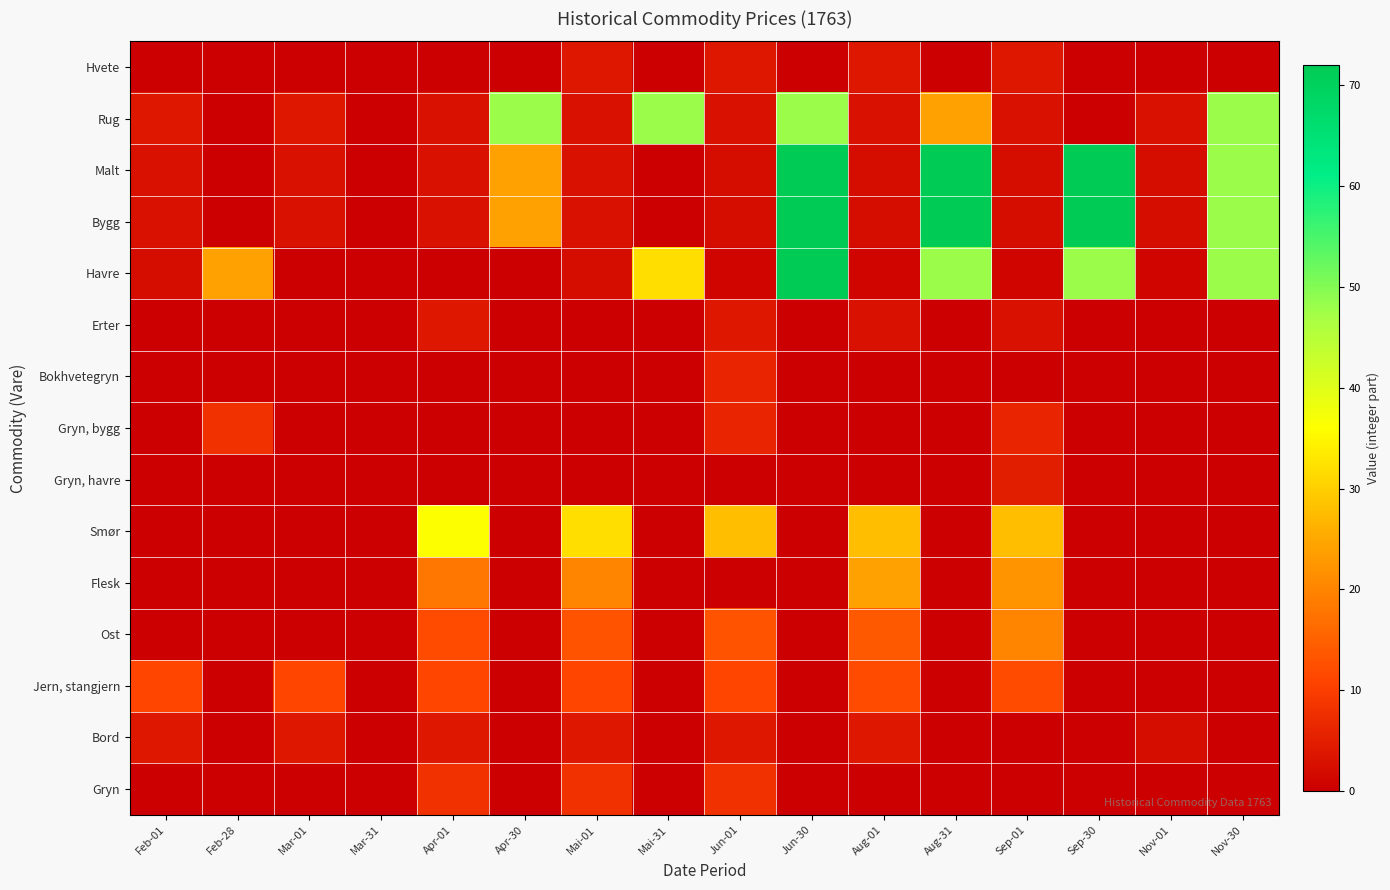

Which has a higher value, Mar-01 or Jun-01?

Jun-01